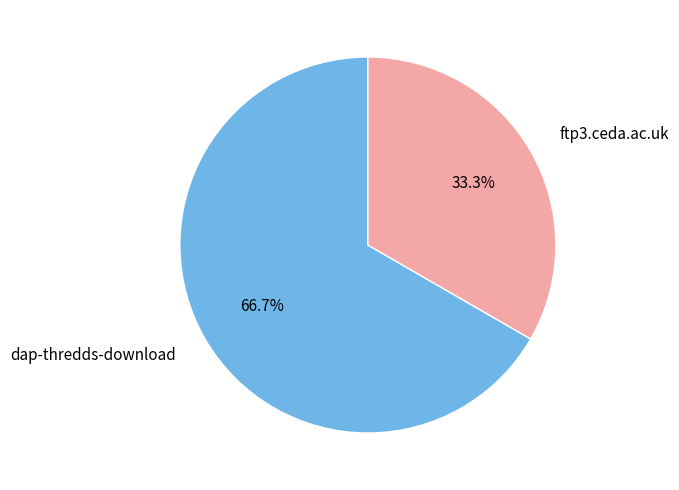

What portion of the pie excludes ftp3.ceda.ac.uk?

66.7%